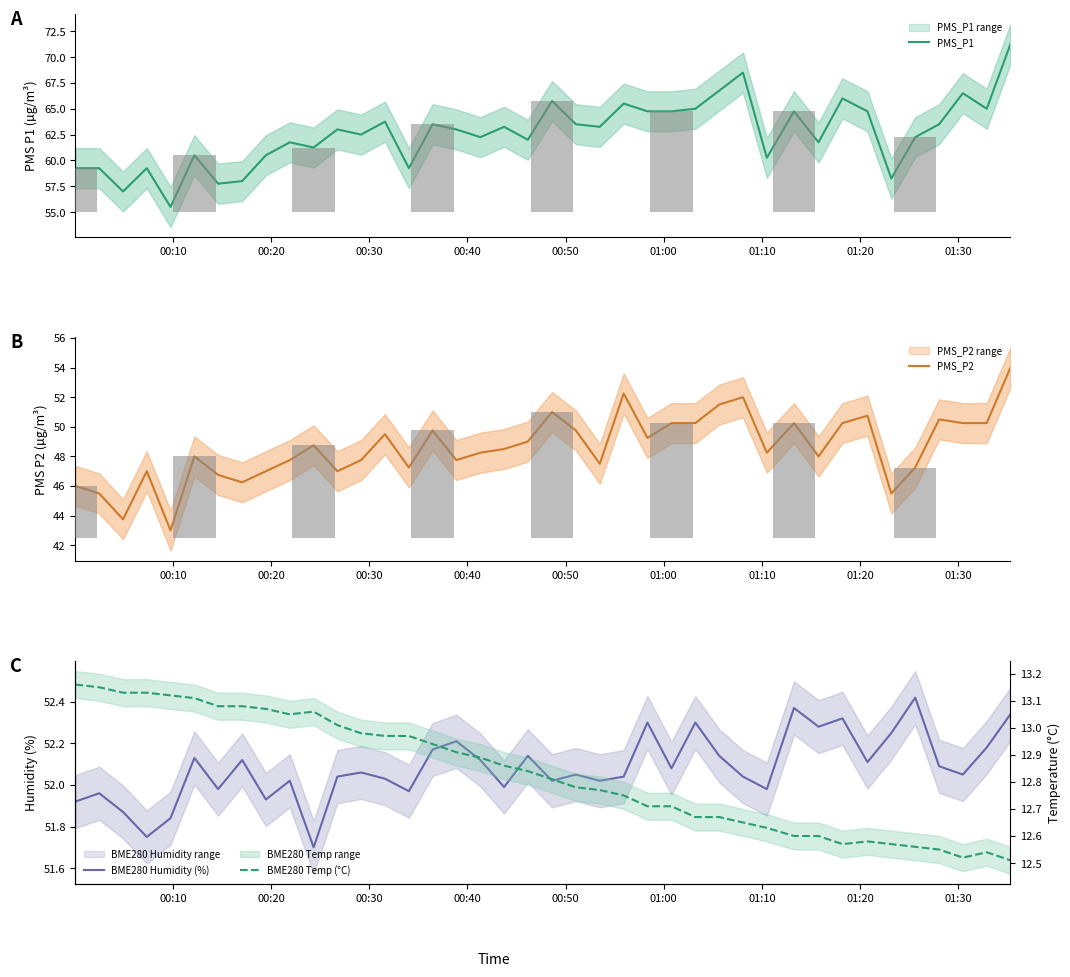

Count the number of categories in the chart.

40